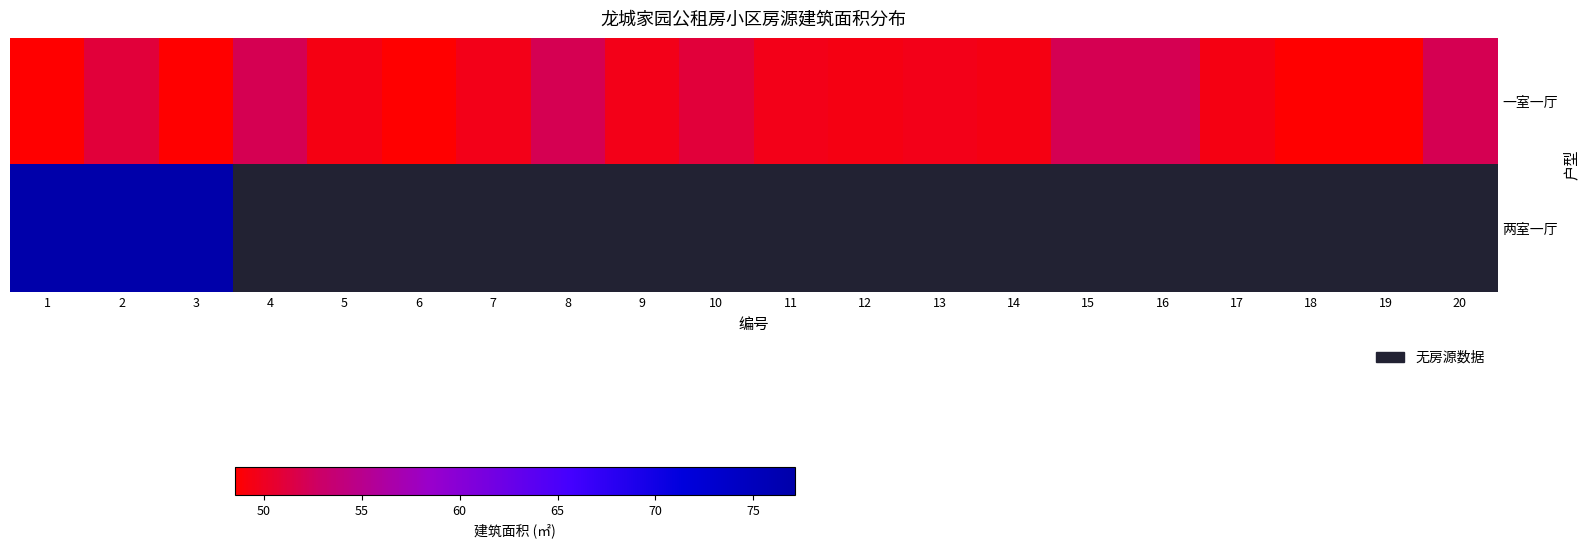

Which series has the widest spread of values?

一室一厅